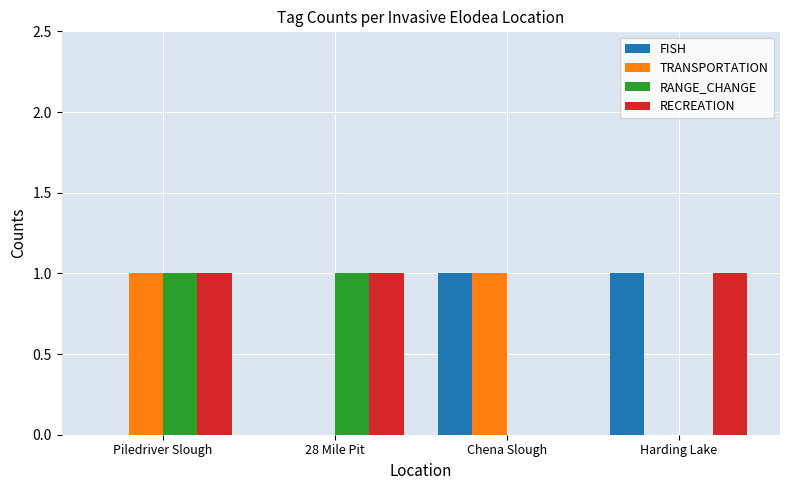

What is the total value across all series at Piledriver Slough?

3